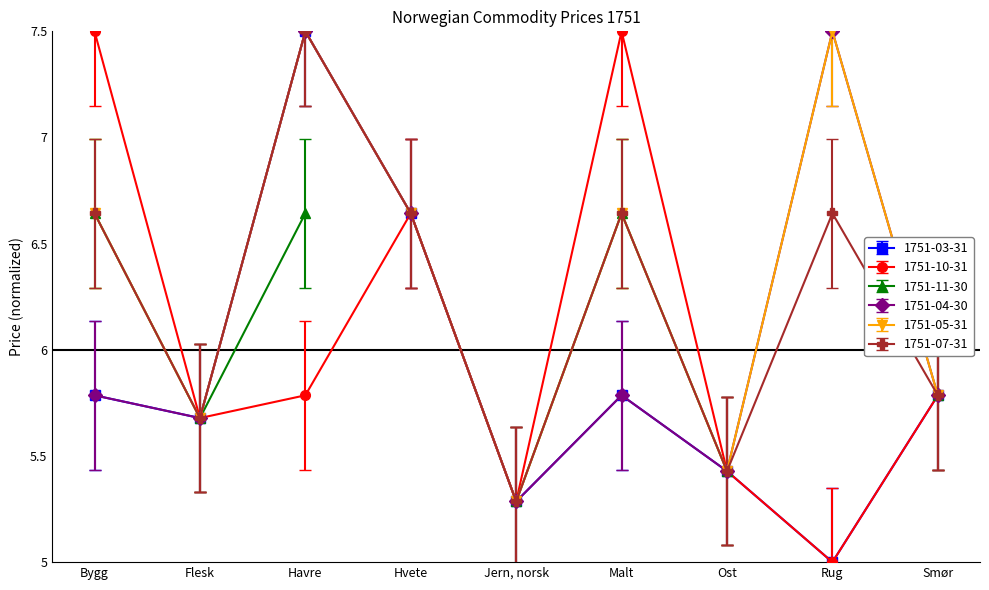

What position from the left is Flesk?

2